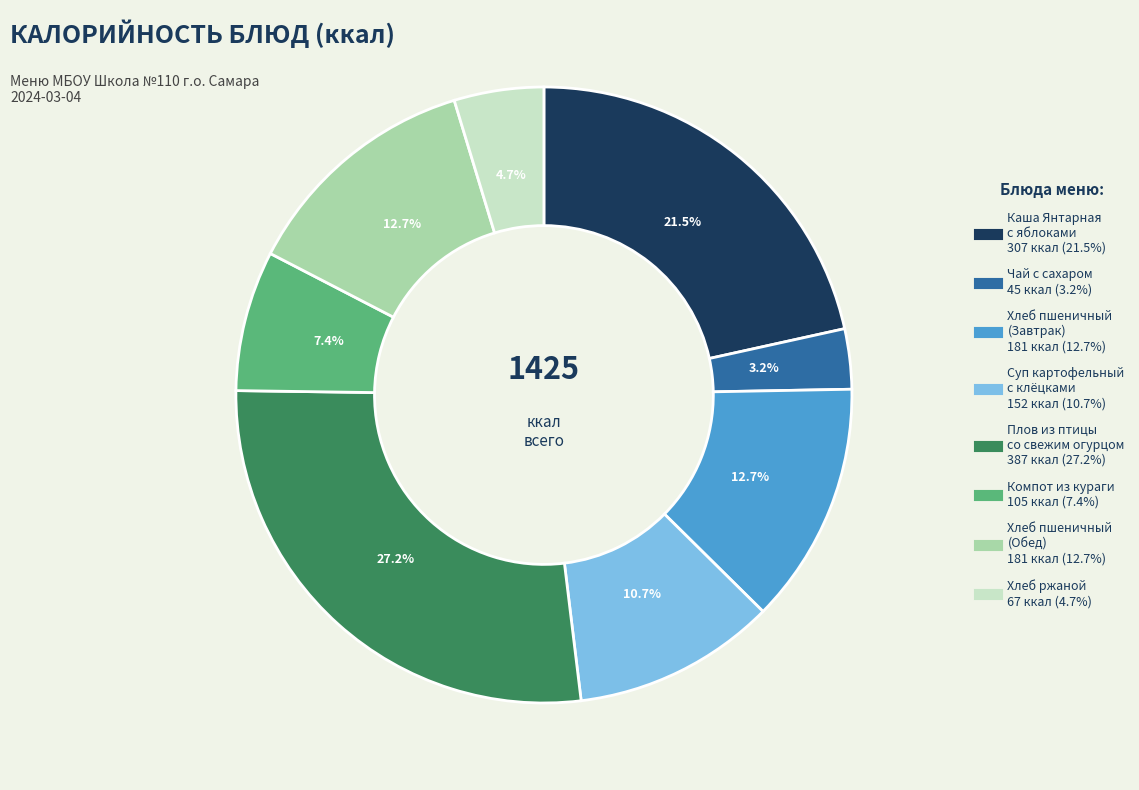

Approximately how many times larger is the value at Хлеб пшеничный (Обед) compared to Хлеб пшеничный (Завтрак)?

1.0